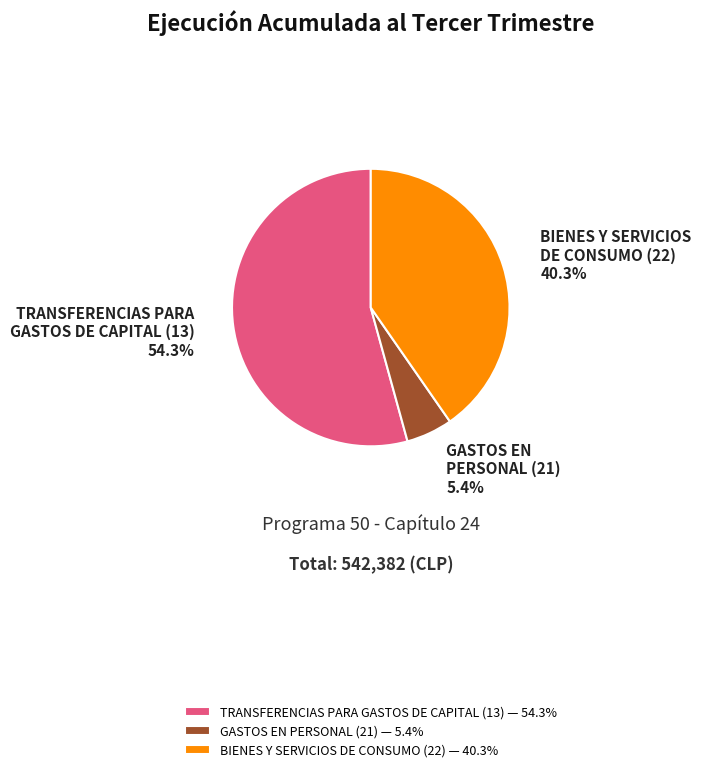

Between BIENES Y SERVICIOS DE CONSUMO (22) — 40.3% and GASTOS EN PERSONAL (21) — 5.4%, which is larger?

BIENES Y SERVICIOS DE CONSUMO (22) — 40.3%